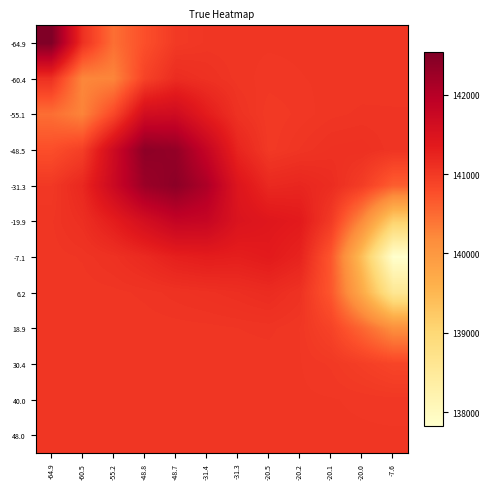

Rank the series at -48.7 from lowest to highest value.

-64.9, 48.0, 40.0, 30.4, 18.9, 6.2, -60.4, -7.1, -55.1, -19.9, -48.5, -31.3